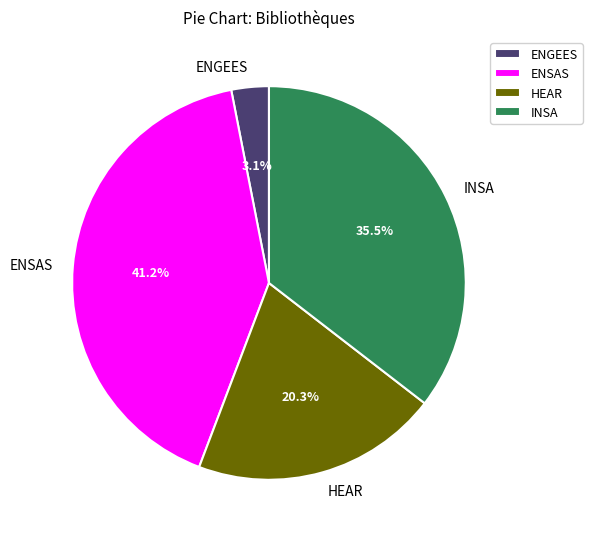

Is ENSAS the majority of the pie?

No